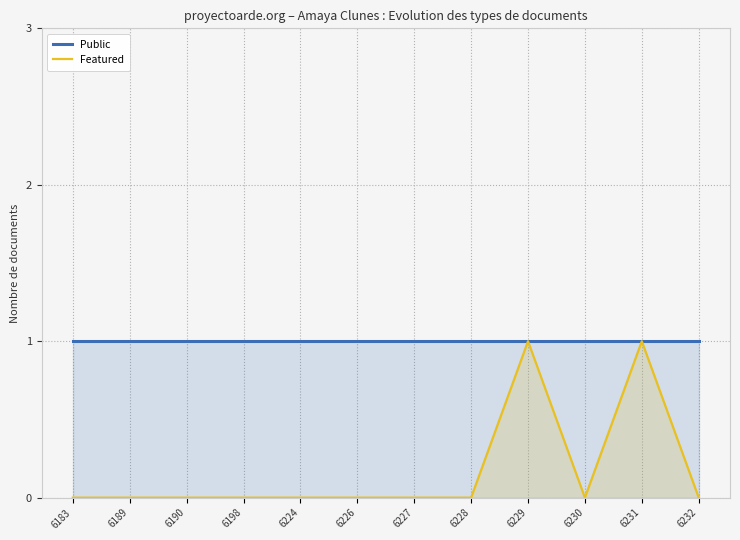

What is the value of the Public point at the 4th from the left?

1